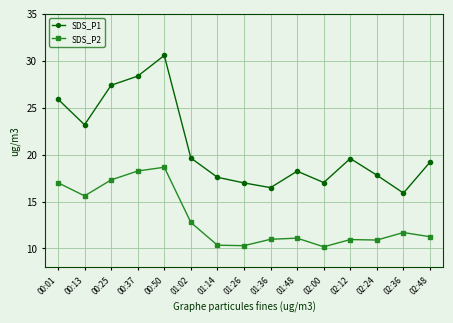

Is this an area chart (filled region under the line)?

No